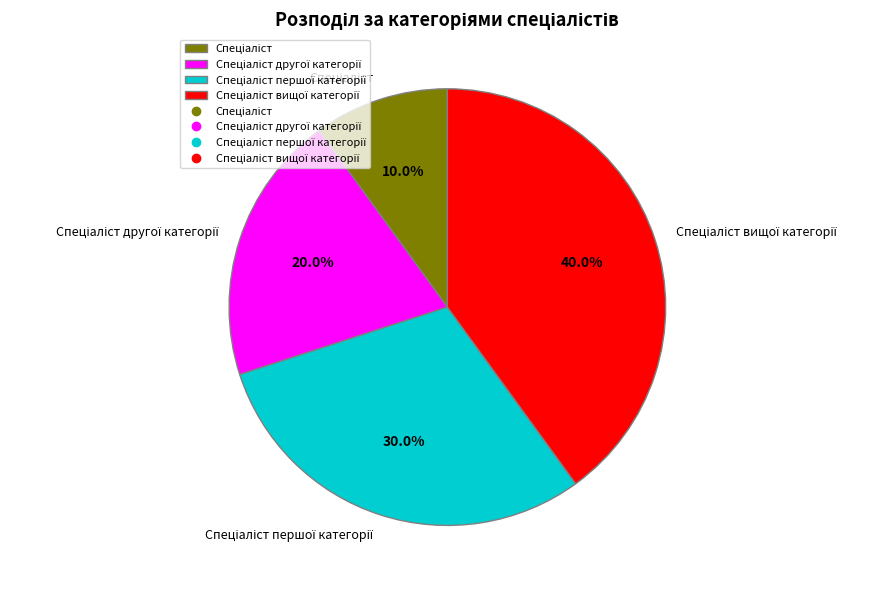

Does any single category account for the majority?

No